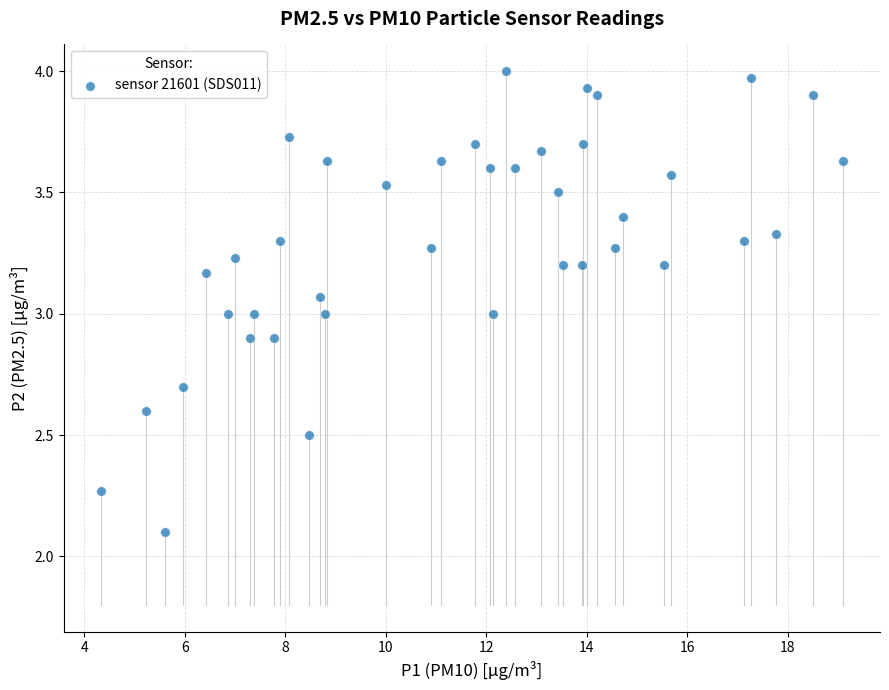

What is the range of X values (max minus min)?

14.8